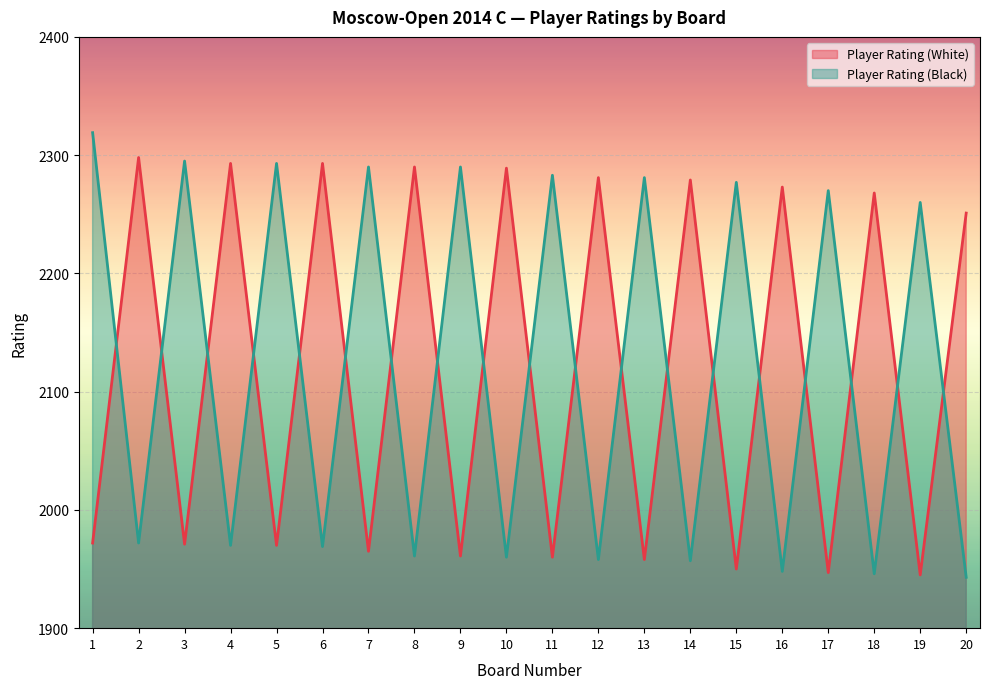

What is the maximum value shown in the chart?

2319